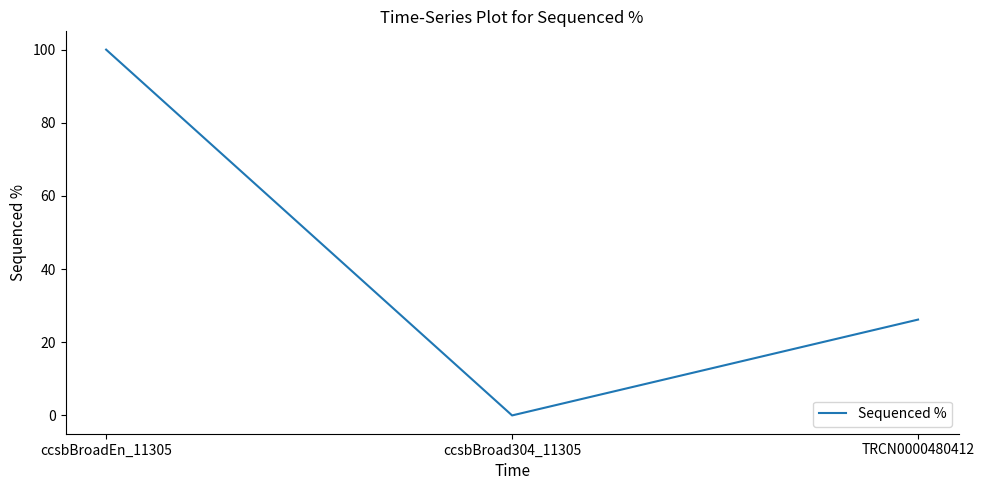

At which category does the chart reach its minimum across all series?

ccsbBroad304_11305